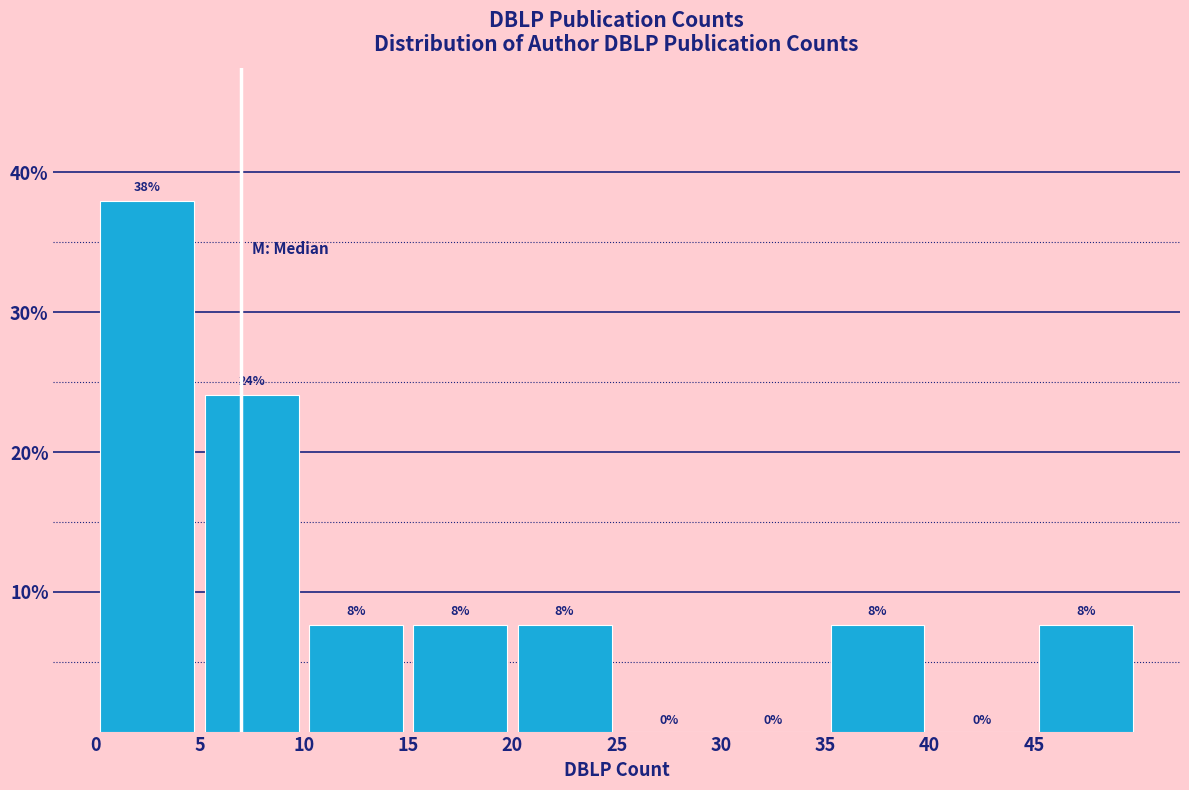

Over which range of the x-axis is the bar tallest?

0 to 5